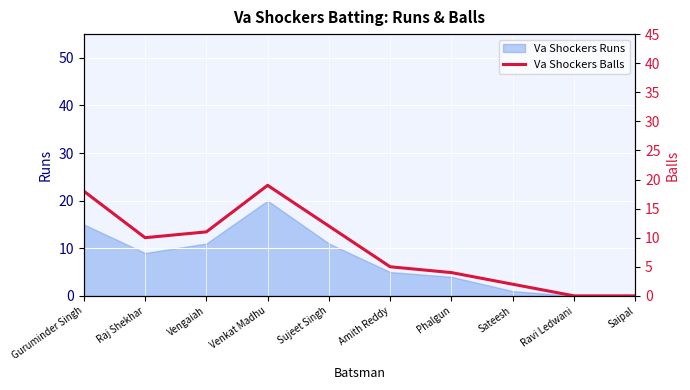

Reading left to right, extract all data points from this chart.

Guruminder Singh=18	Raj Shekhar=10	Vengaiah=11	Venkat Madhu=19	Sujeet Singh=12	Amith Reddy=5	Phalgun=4	Sateesh=2	Ravi Ledwani=0	Saipal=0